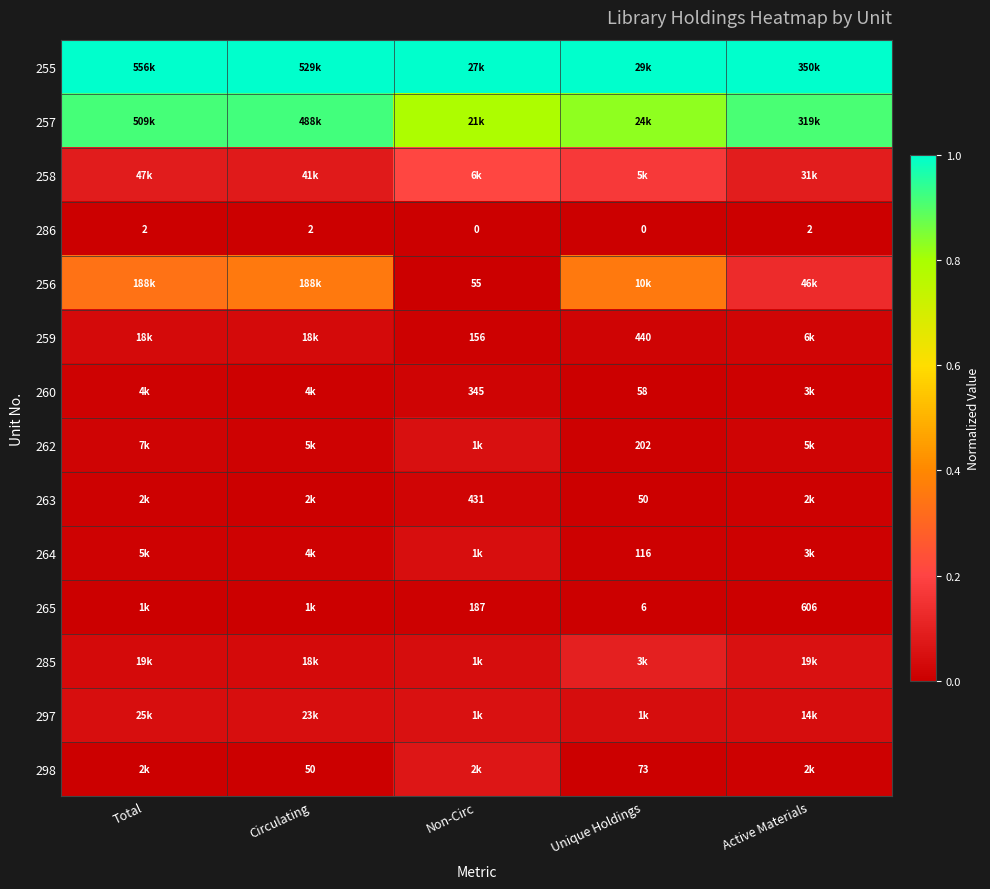

Which series has the largest total across all categories?

255